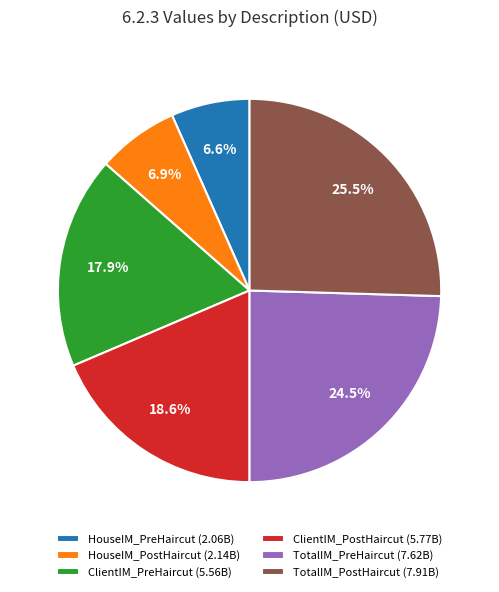

Do HouseIM_PostHaircut and HouseIM_PreHaircut together represent more than half of the pie?

No